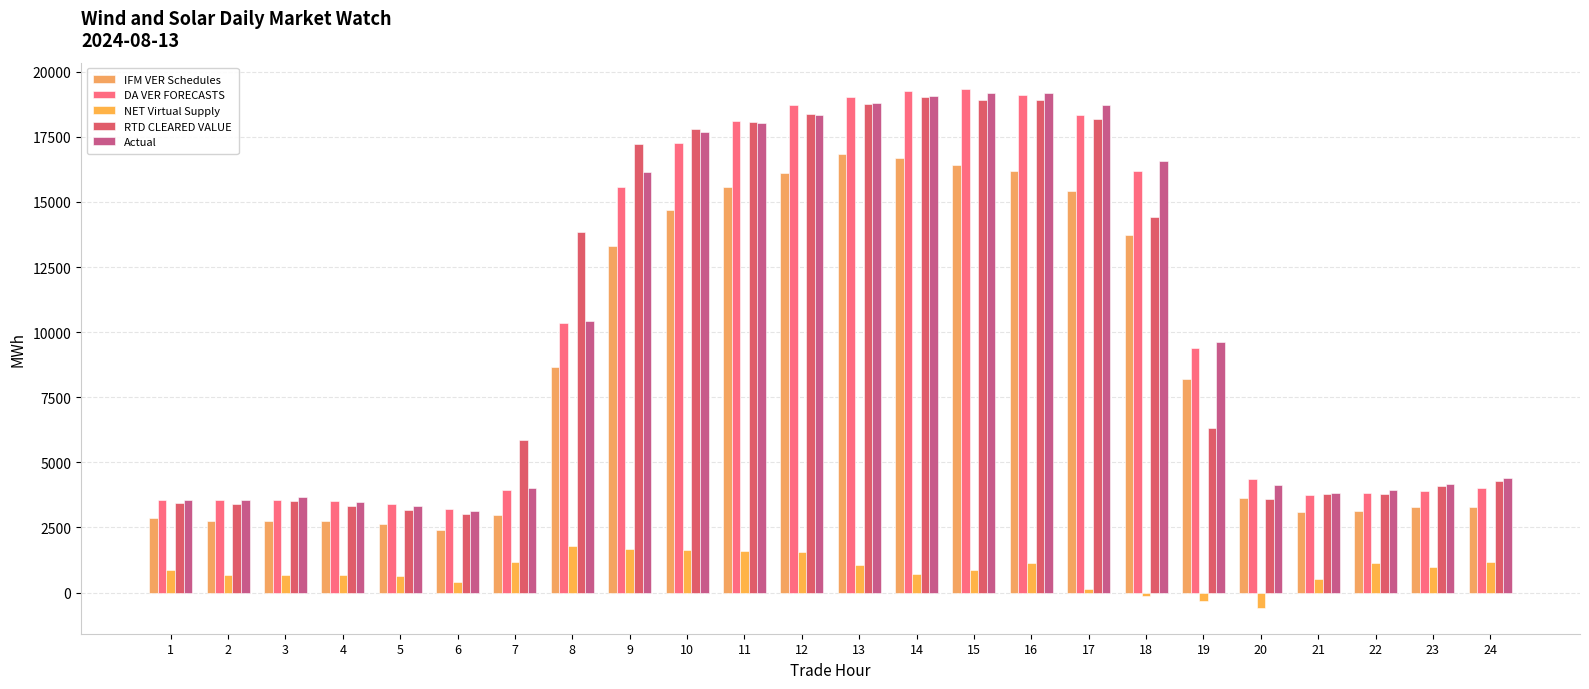

What are all the series names shown in the legend?

IFM VER Schedules, DA VER FORECASTS, NET Virtual Supply, RTD CLEARED VALUE, Actual